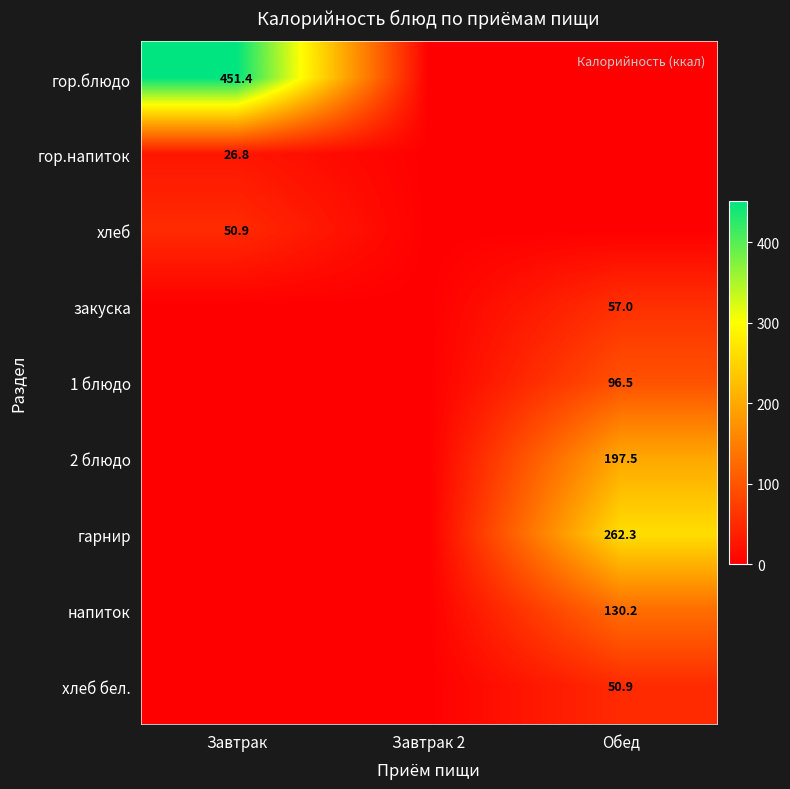

True or false: 2 блюдо has a value of 197.5 at Обед.

True